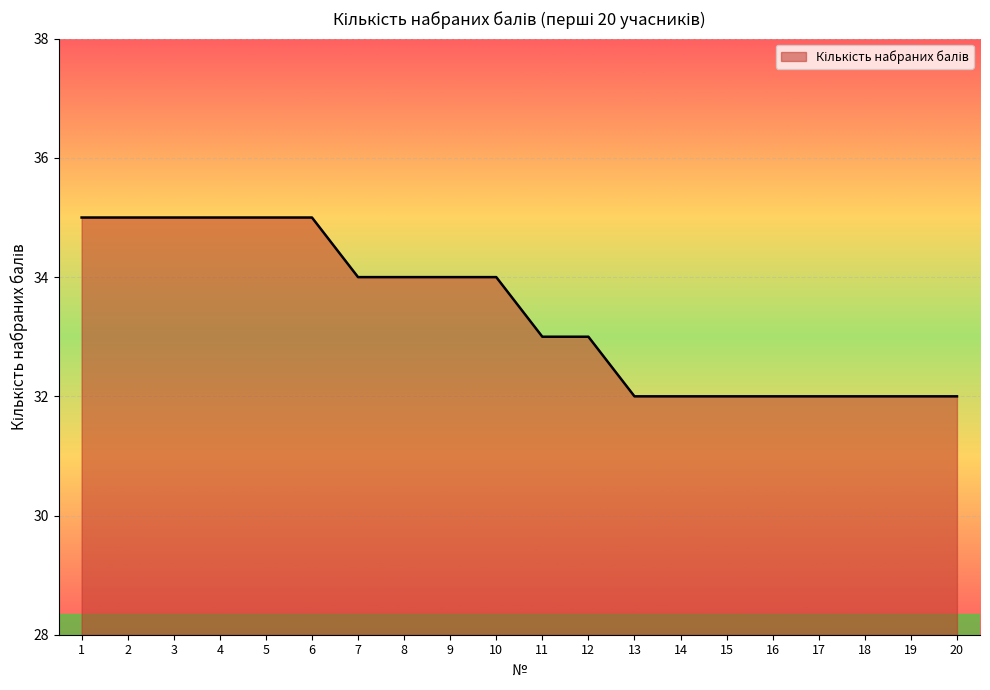

What is the change in value from 12 to 19?

-1